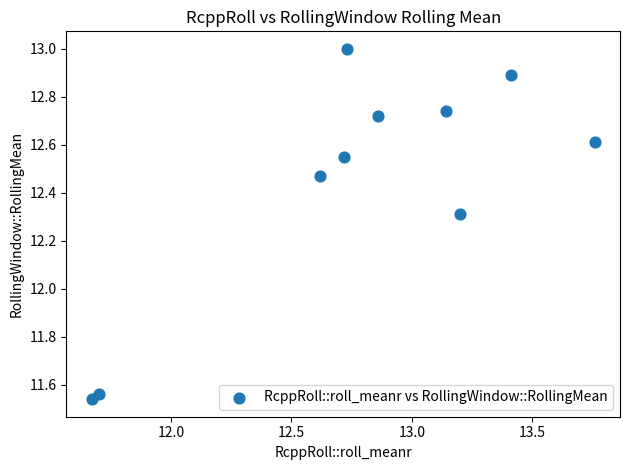

What is the range of X values (max minus min)?

2.1